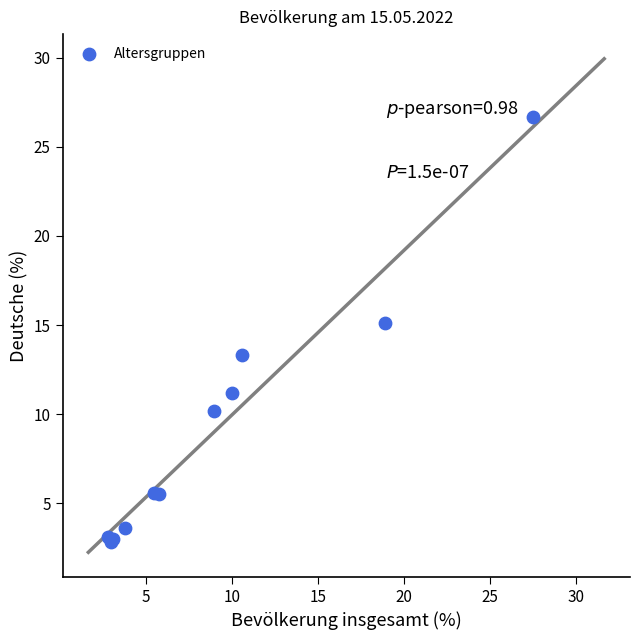

What Y value in the scatter plot is closest to 14?

13.3